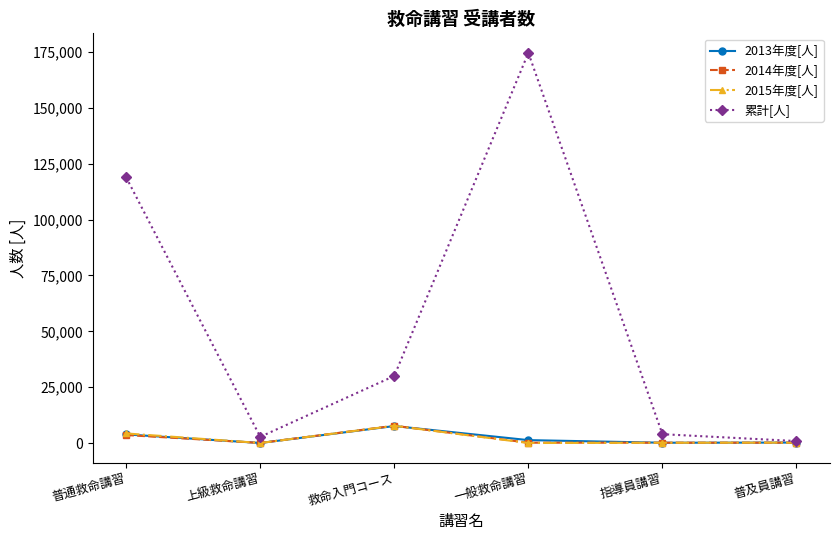

Which series has the widest spread of values?

累計[人]